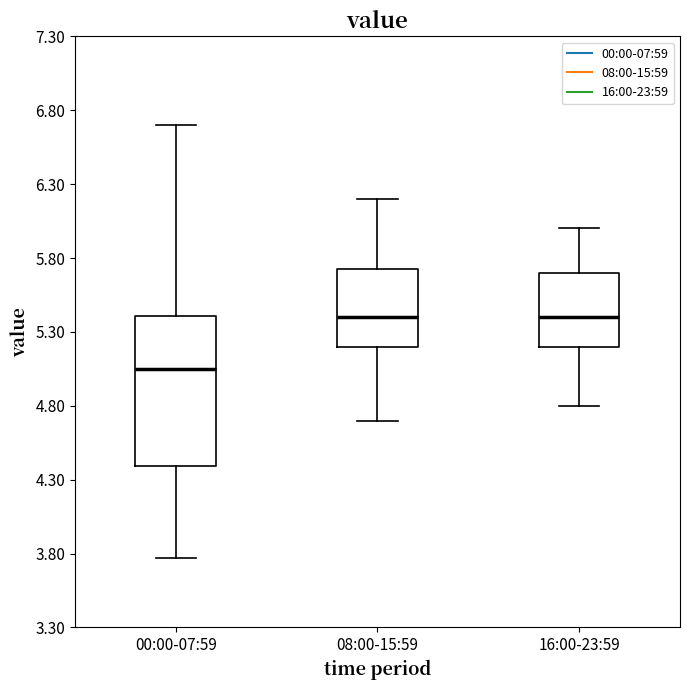

Where is the lower edge of the box for 16:00-23:59 on the y-axis? The values are not printed on the chart, so give them approximately, as read against the axis.

5.20